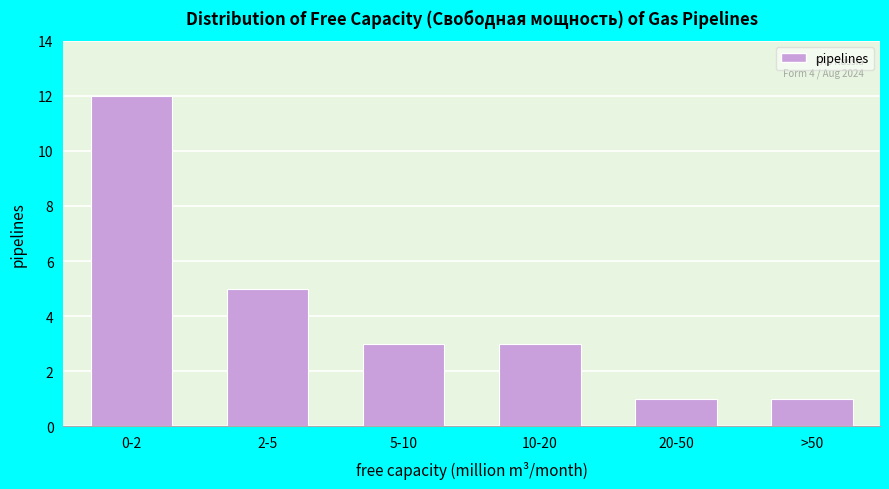

Reading left to right, extract all data points from this chart.

0-2=12	2-5=5	5-10=3	10-20=3	20-50=1	>50=1